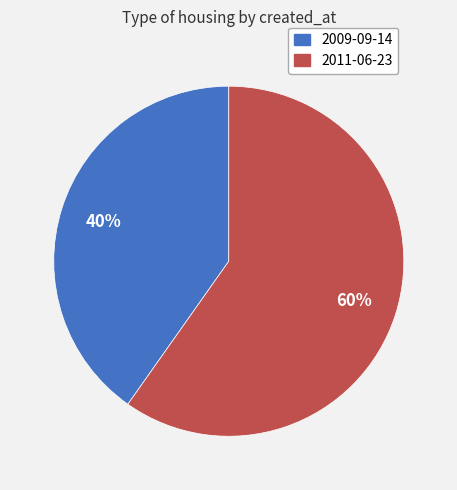

To the nearest percent, what portion does 2009-09-14 represent?

40%